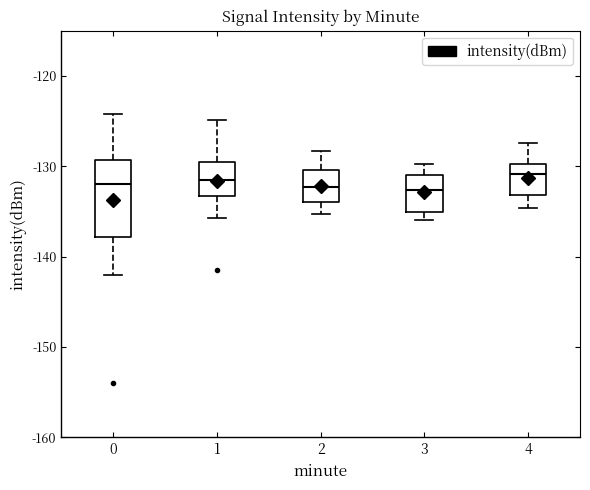

Where is the upper edge of the box at x = 2 on the y-axis? The values are not printed on the chart, so give them approximately, as read against the axis.

-130